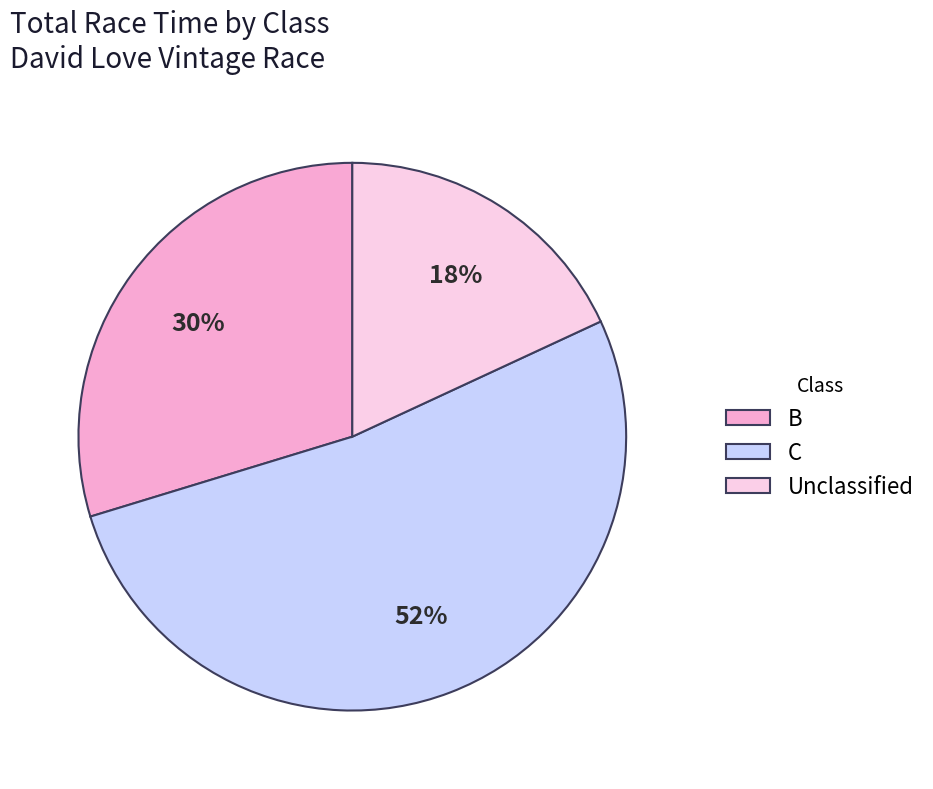

To the nearest percent, what portion does B represent?

30%